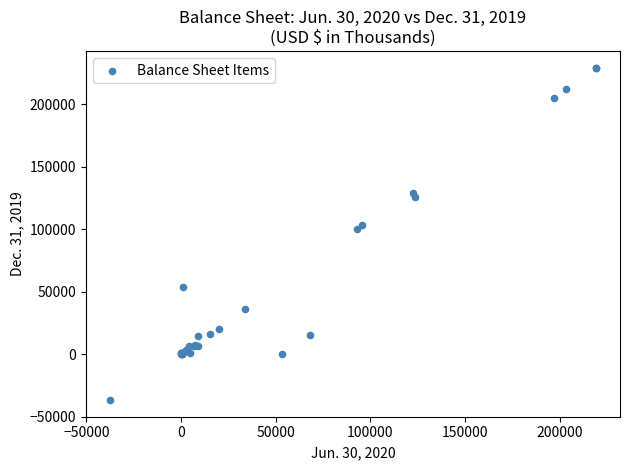

What Y value in the scatter plot is closest to 96286?

100114